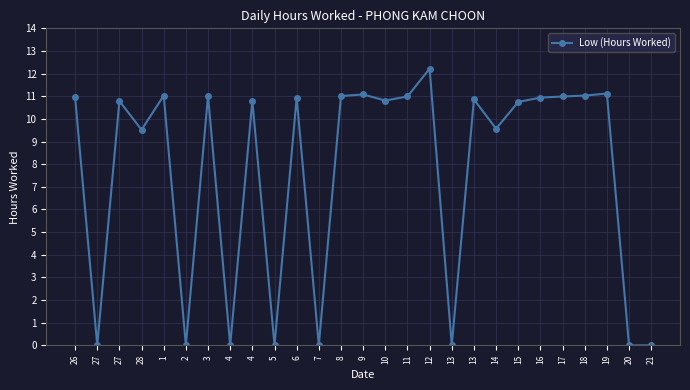

What is the label of the 2nd point from the left?

27